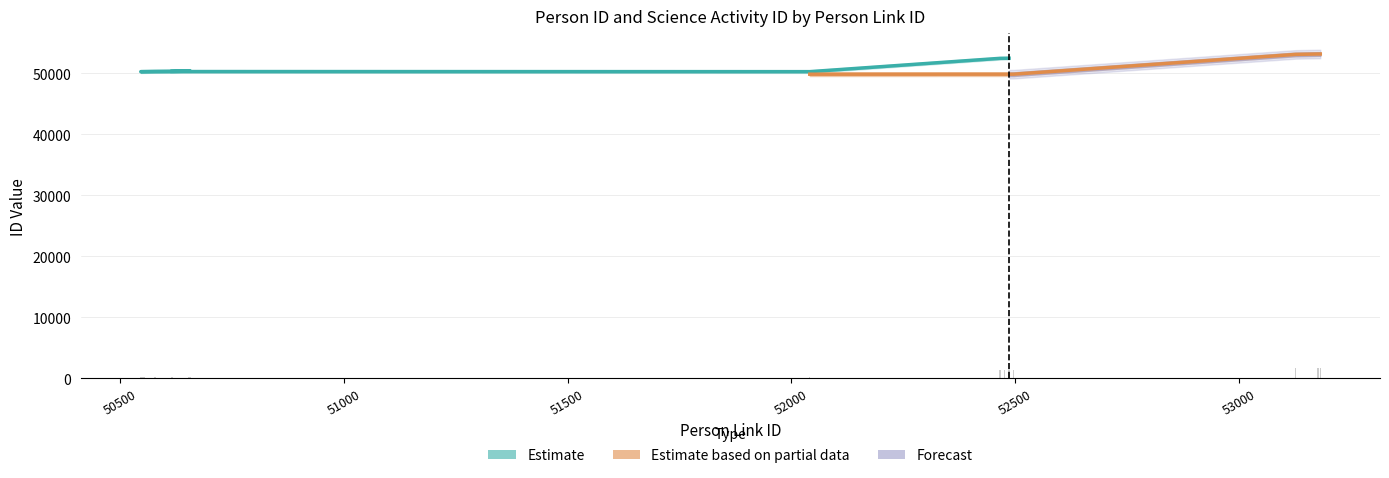

What is the label of the 1st bar from the right?

53181